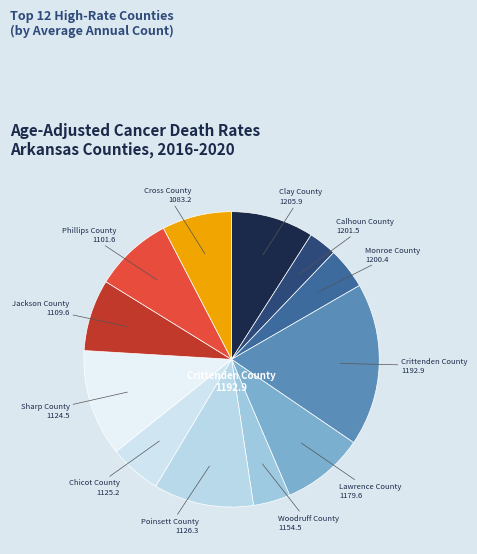

Is there any slice that represents more than half of the pie?

No